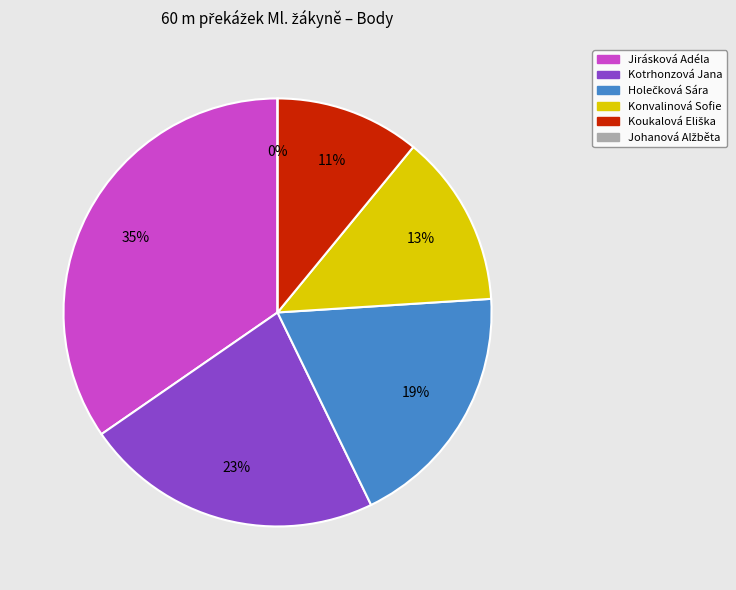

How many slices are in this pie chart?

6